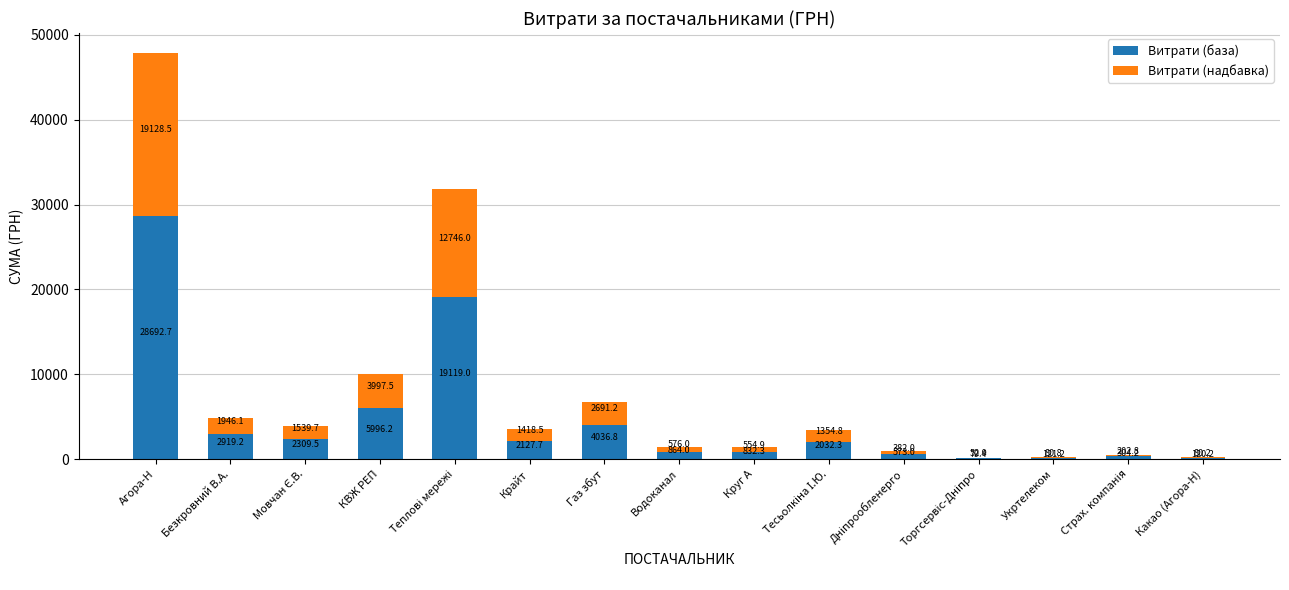

At which label does Витрати (база) reach its peak?

Агора-Н